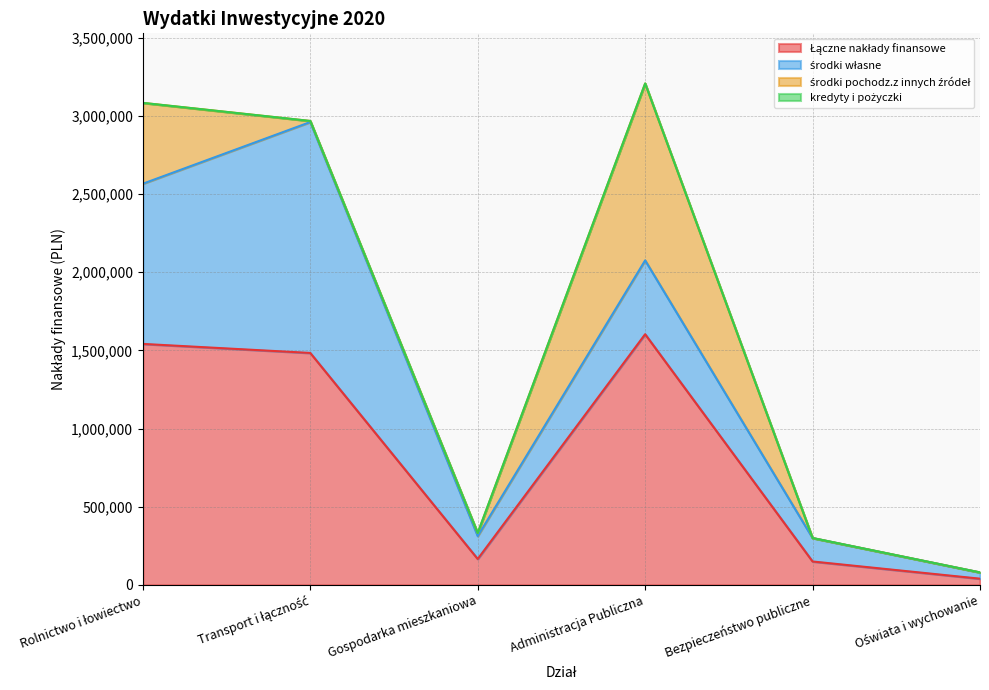

Rank the series by their average value, from lowest to highest.

kredyty i pożyczki, środki pochodz.z innych źródeł, środki własne, Łączne nakłady finansowe